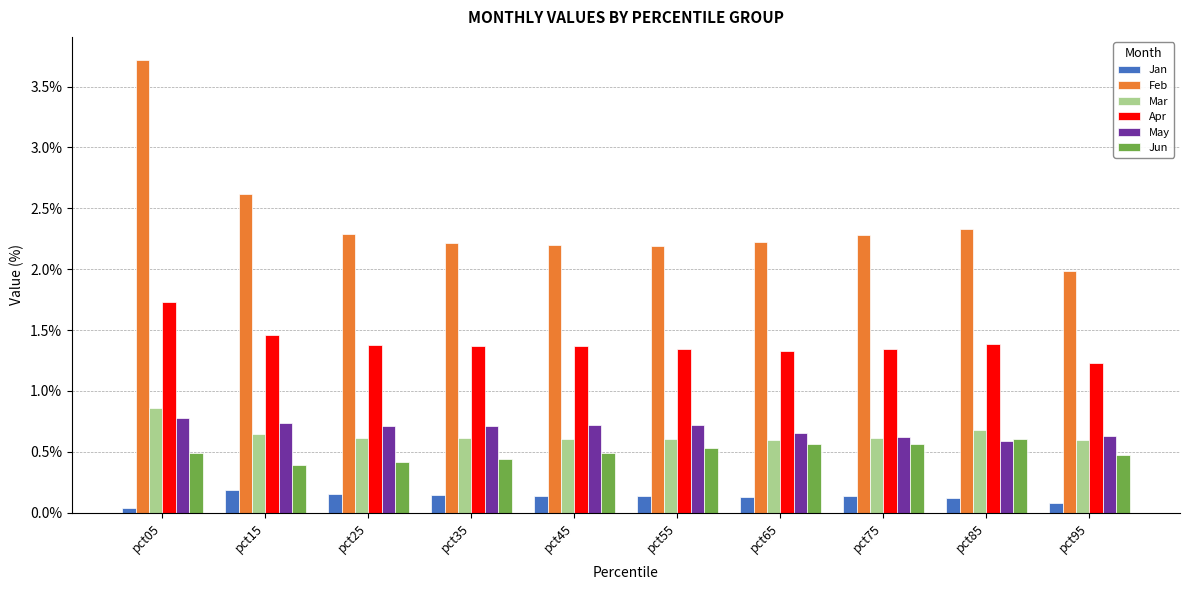

True or false: Apr has a value of 1.7 at pct05.

True